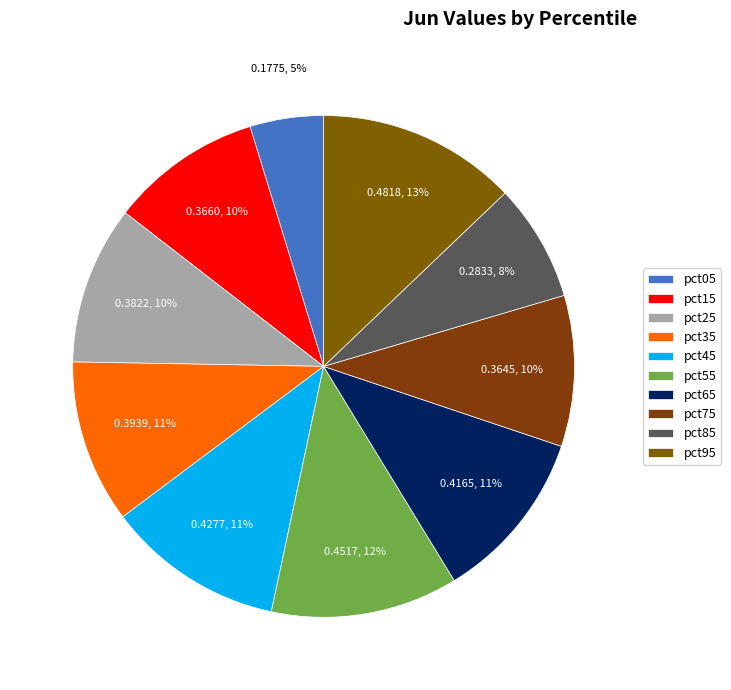

Rank the categories by value from highest to lowest.

pct95, pct55, pct45, pct65, pct35, pct25, pct15, pct75, pct85, pct05